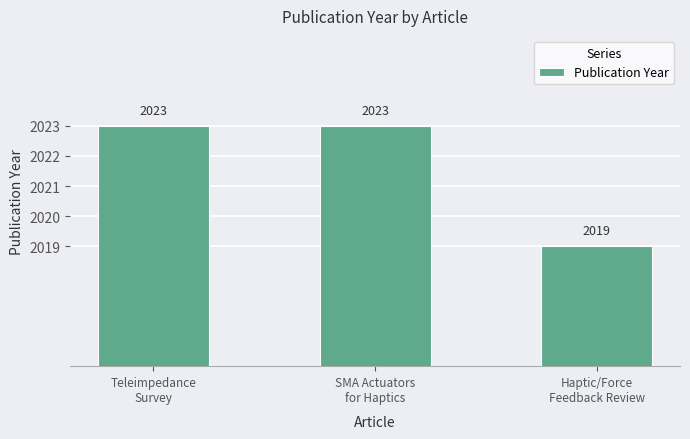

Which label corresponds to the smallest value in the chart?

Haptic/Force
Feedback Review